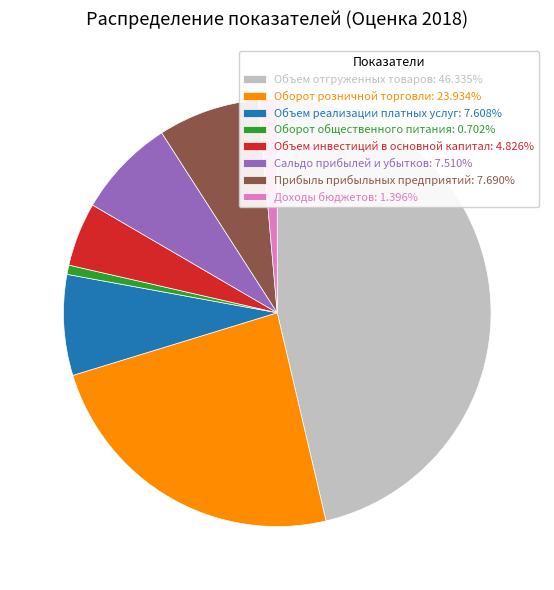

Does Объем отгруженных товаров: 46.335% account for over 50% of the chart?

No